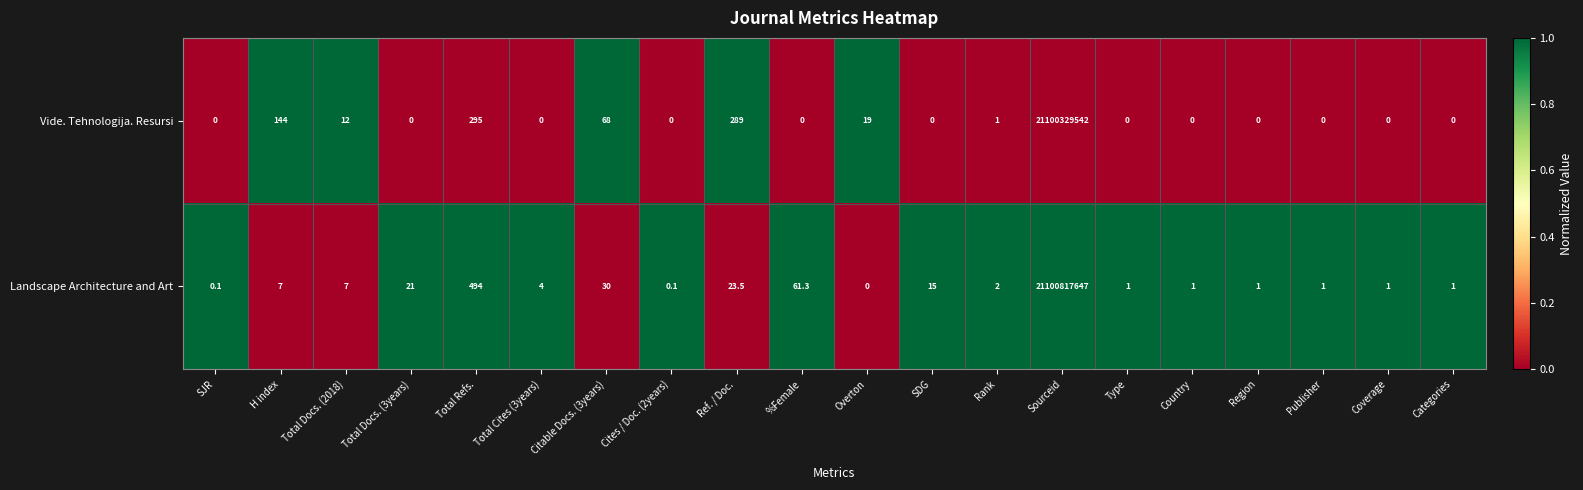

Which series has the largest total across all categories?

Landscape Architecture and Art